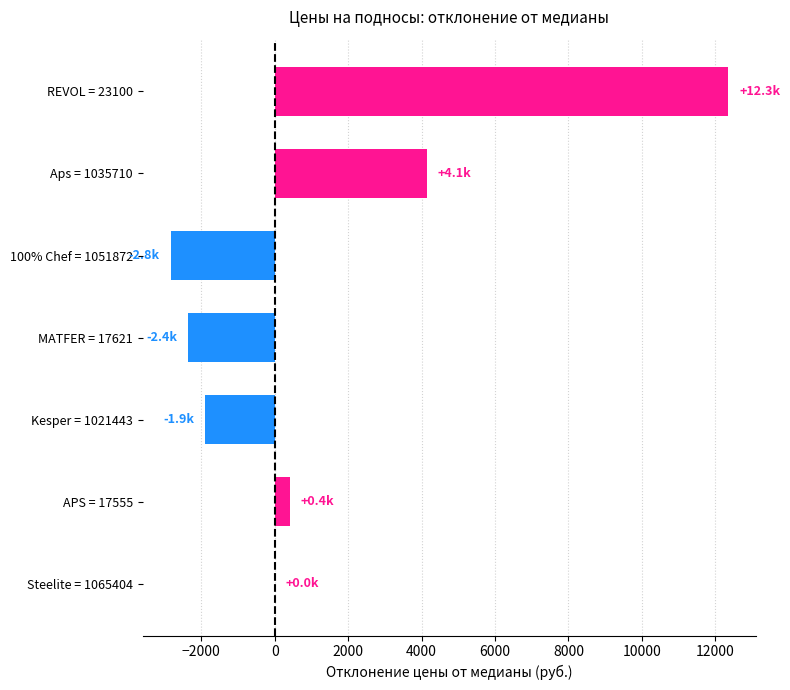

At which label is the value closest to 4757?

Aps = 1035710